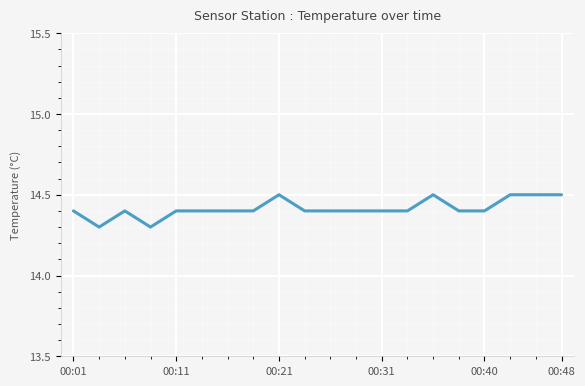

Reading left to right, transcribe all the data shown in this chart.

14.4	14.3	14.4	14.3	14.4	14.4	14.4	14.4	14.5	14.4	14.4	14.4	14.4	14.4	14.5	14.4	14.4	14.5	14.5	14.5